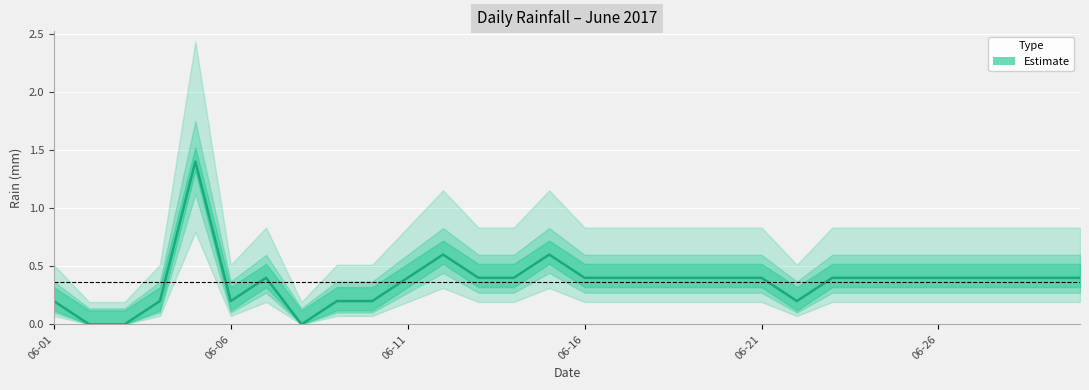

True or false: the data shows 0.5 at 27.

False